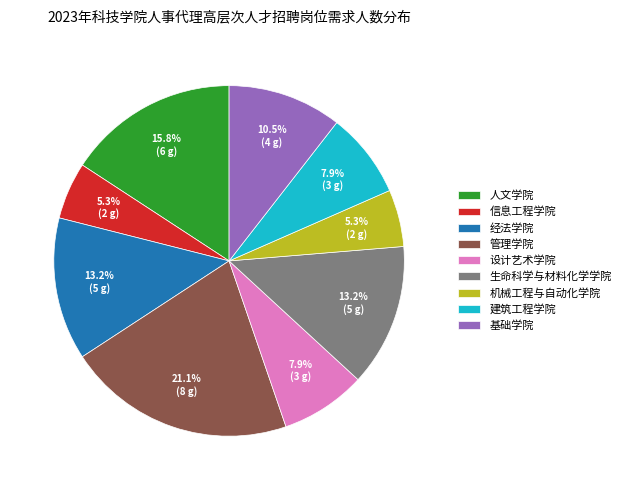

Is 机械工程与自动化学院 the majority of the pie?

No